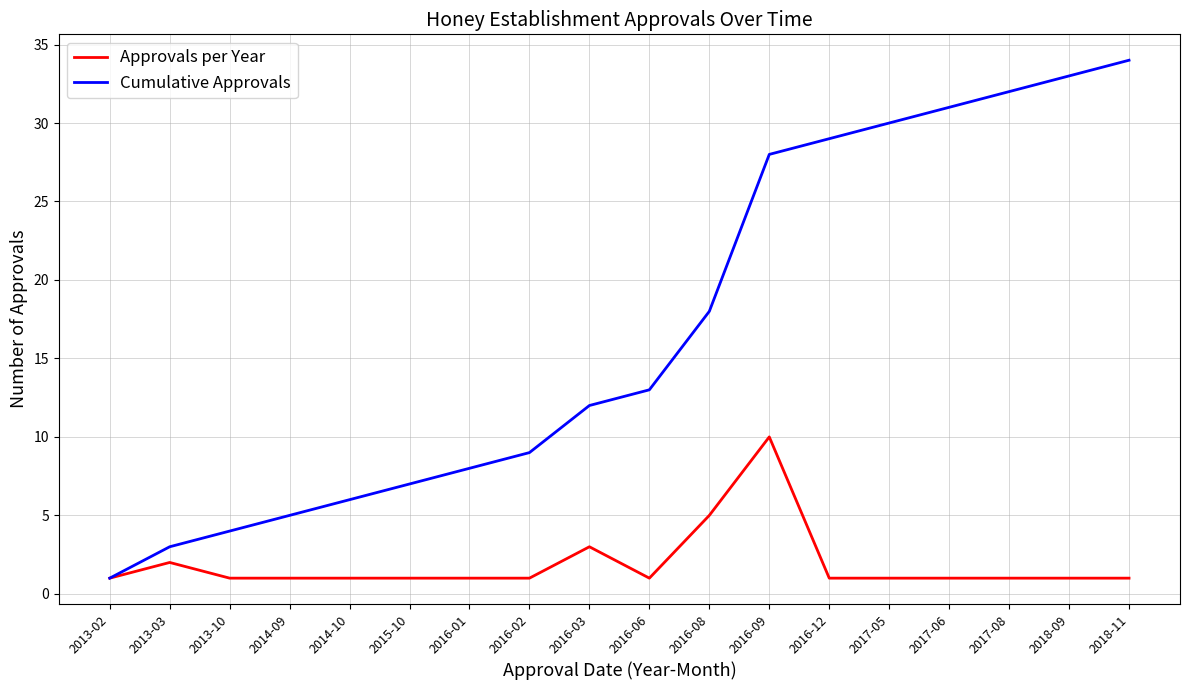

Does the chart have visible grid lines?

Yes